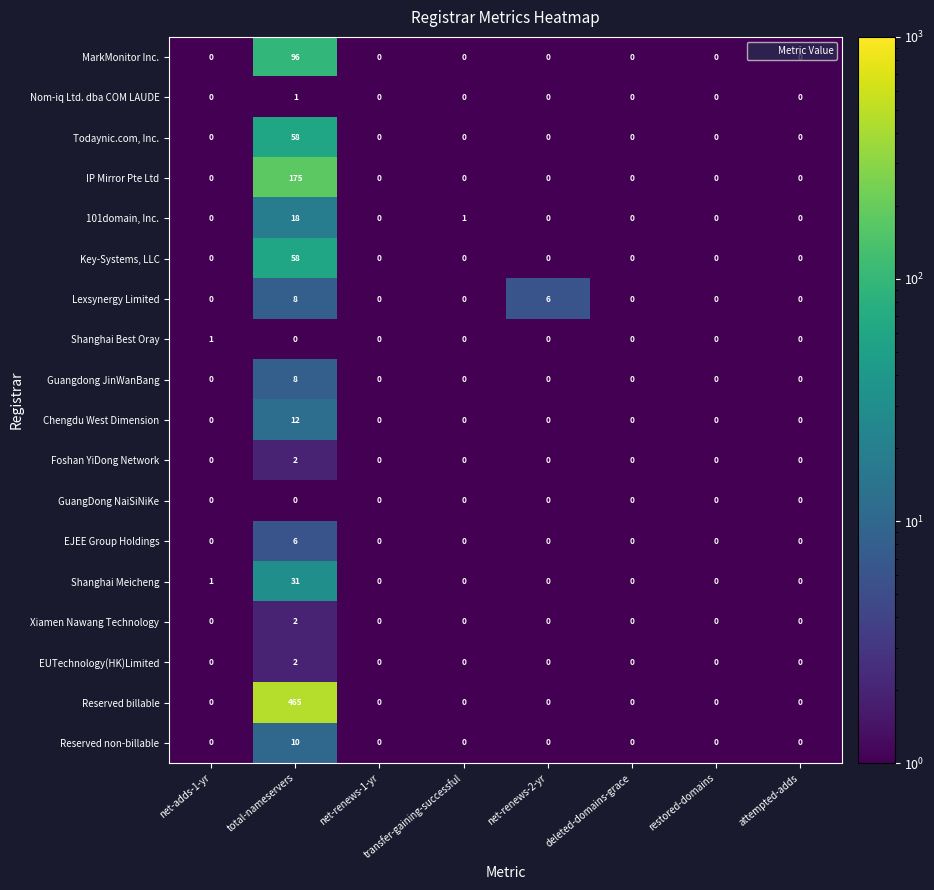

At how many categories does at least one series exceed 24?

1